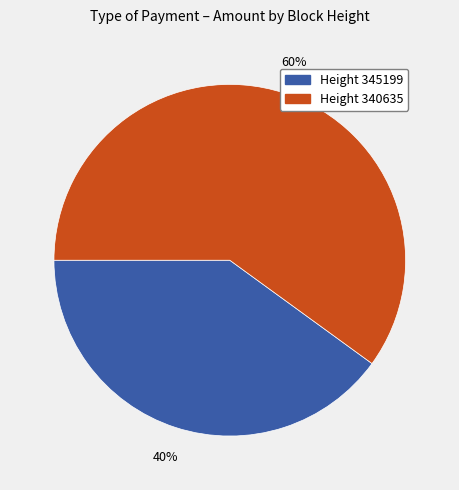

Count the number of slices in the pie.

2